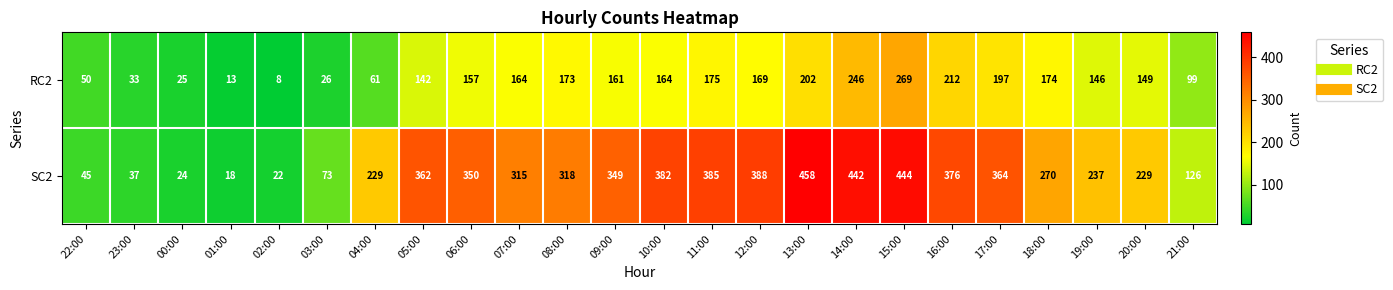

Which series has the largest range (max minus min)?

SC2